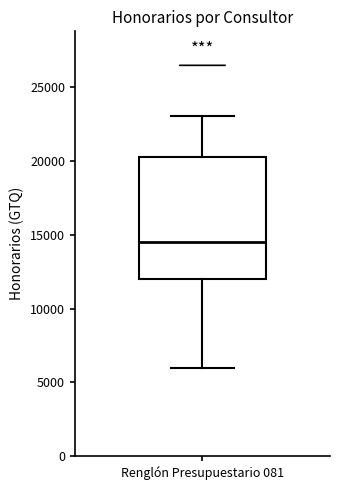

Transcribe this box plot: give where the median line is, the range the box spans, and where the two whiskers end, as read against the y-axis. The values are not printed on the chart, so give them approximately, as read against the axis.

median 14500, box 12000 to 20500, whiskers 6000 to 23000